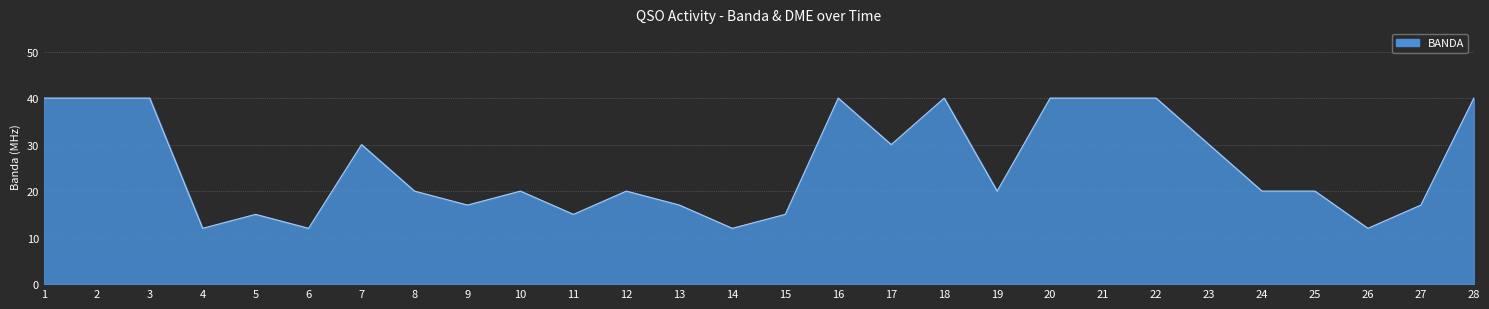

Is it true that the value at 3 is 24?

False